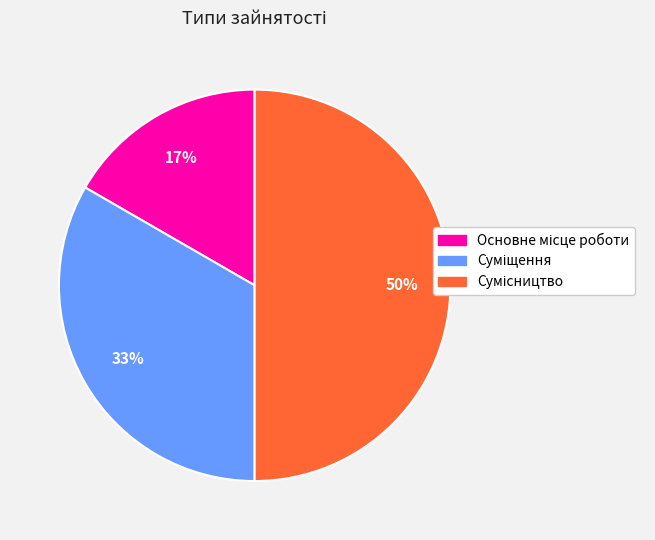

To the nearest percent, what is the difference between the largest and smallest slice percentages?

33%